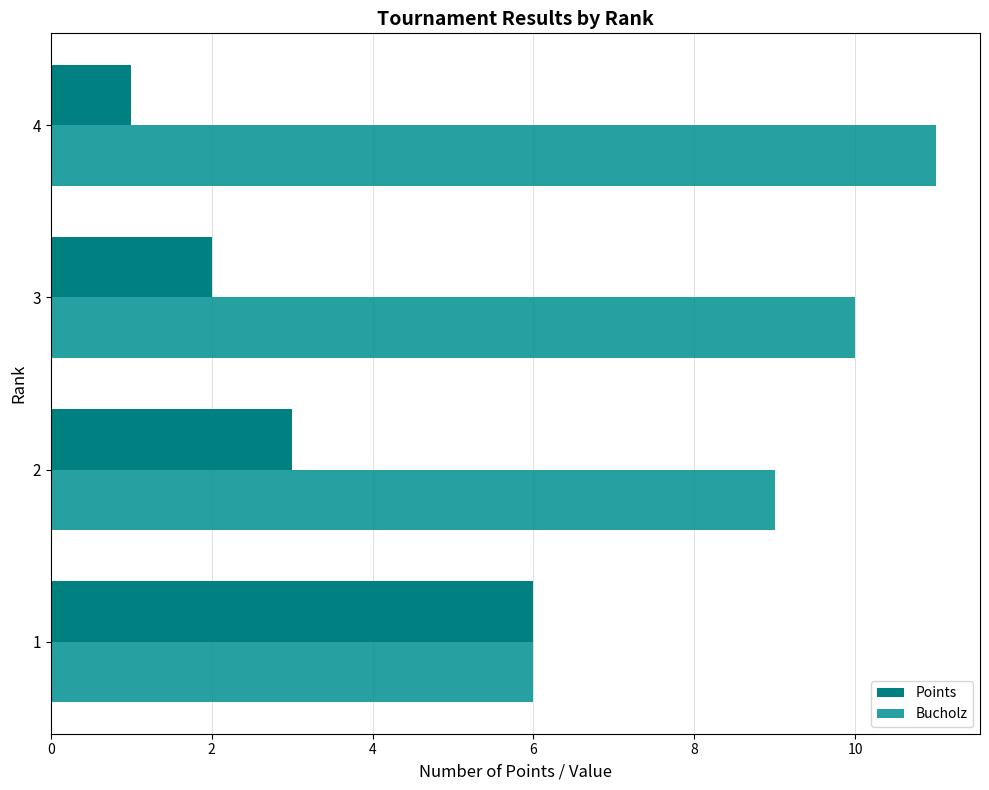

What is the minimum value for Bucholz?

6